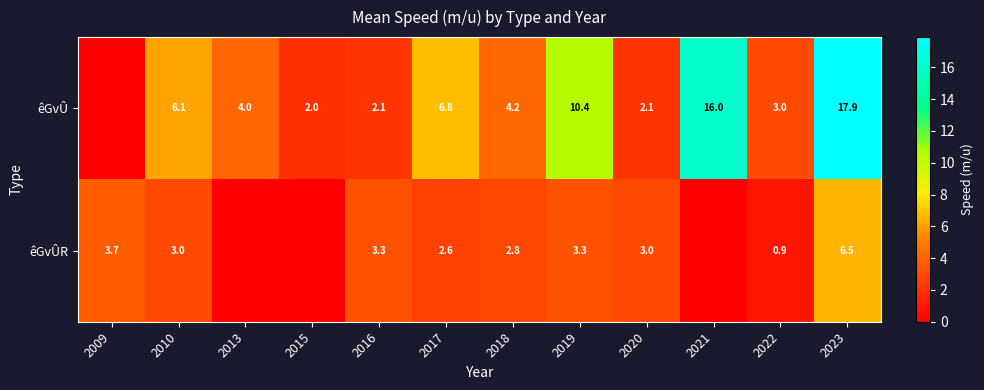

The êGvÛR series shows 1.2 at 2010. True or false?

False